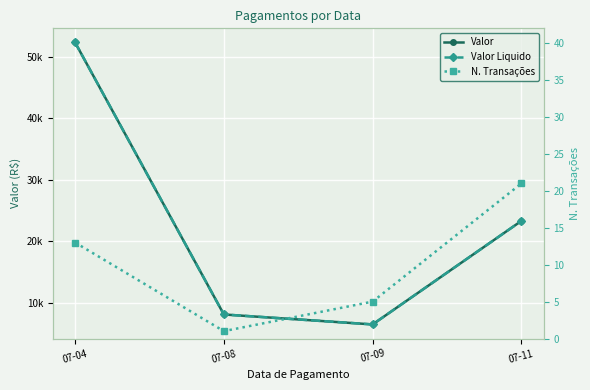

Where does the N. Transações series first go above 13?

07-11